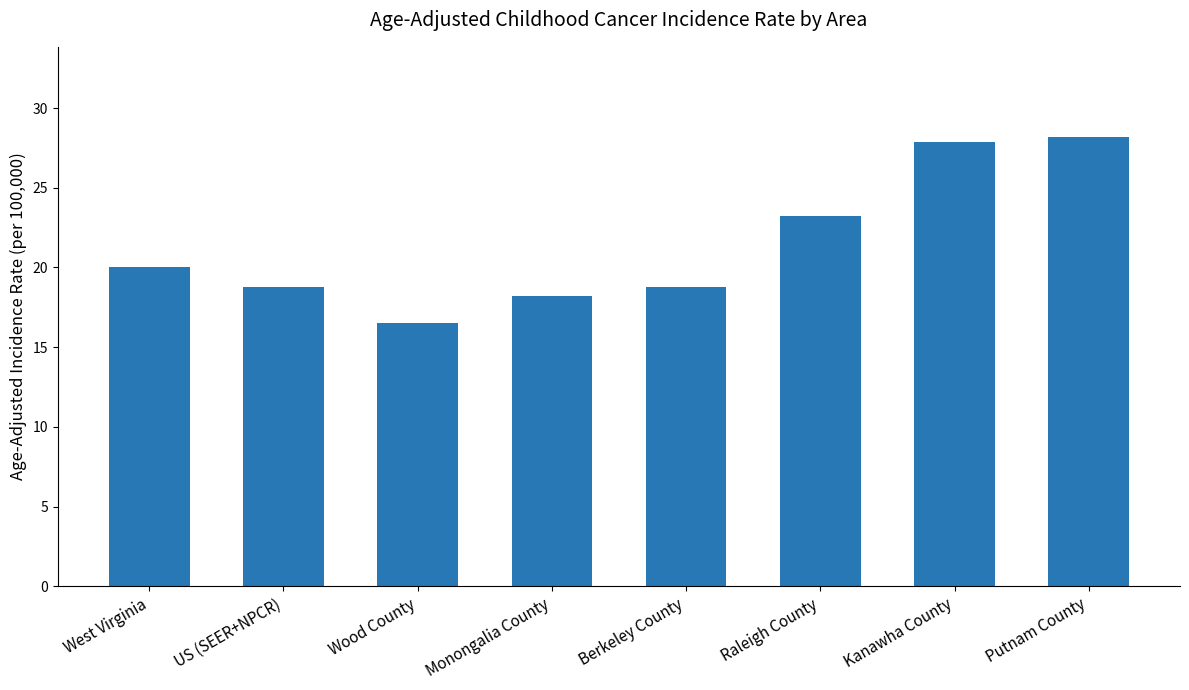

What is the change in value from US (SEER+NPCR) to Monongalia County?

-0.6